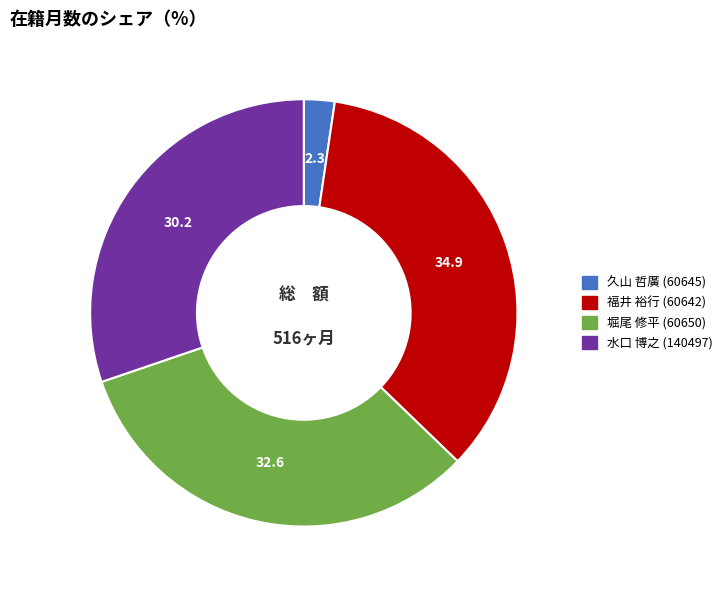

What is the ratio of the value at 福井 裕行 (60642) to the value at 水口 博之 (140497)?

1.2